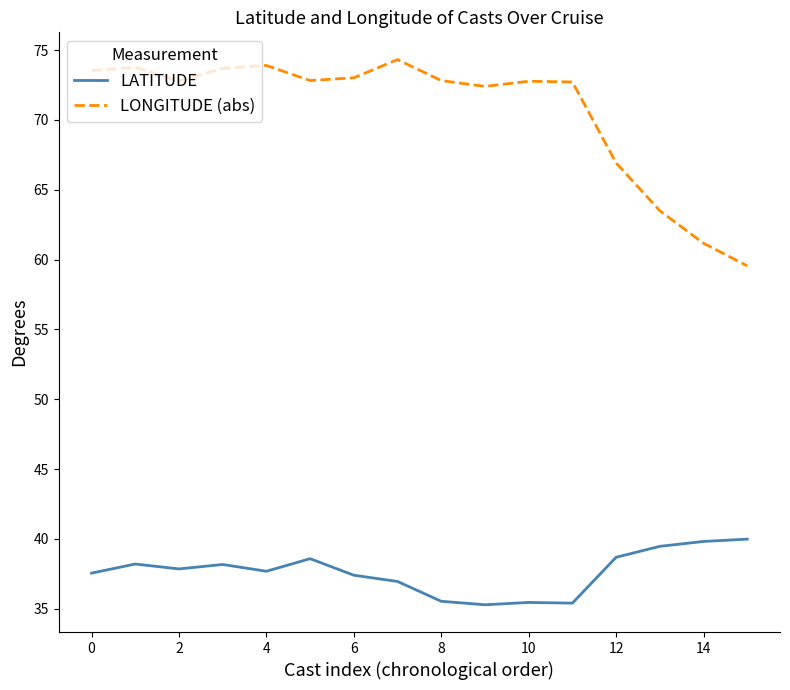

At how many categories does at least one series exceed 69?

12